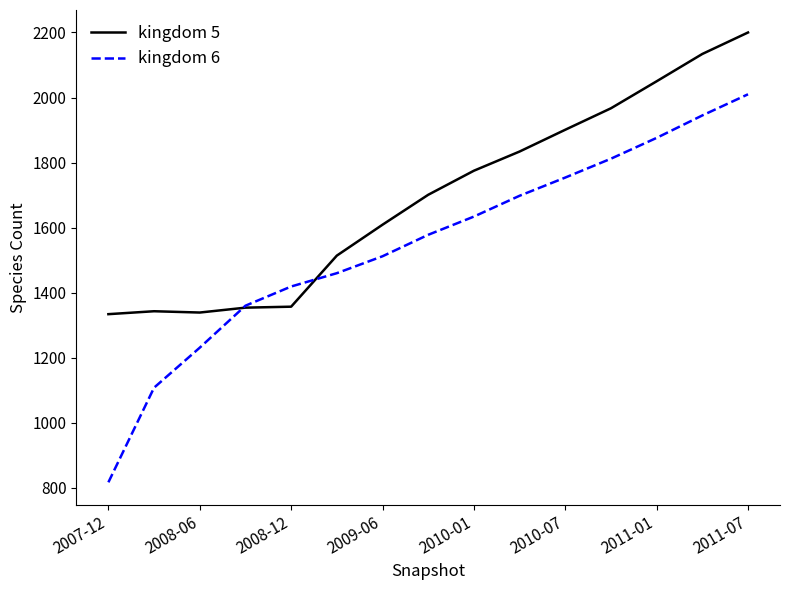

Which series has the widest spread of values?

kingdom 6